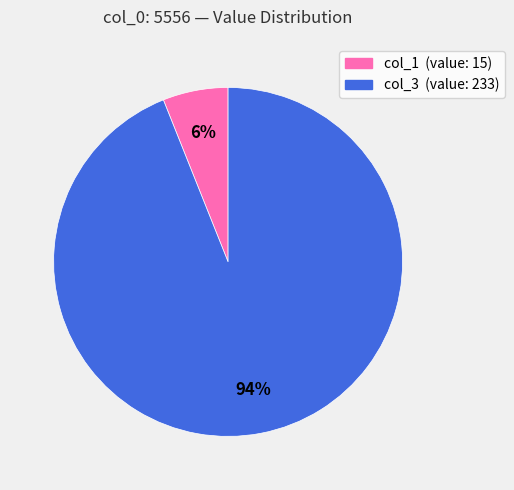

Count the number of slices in the pie.

2